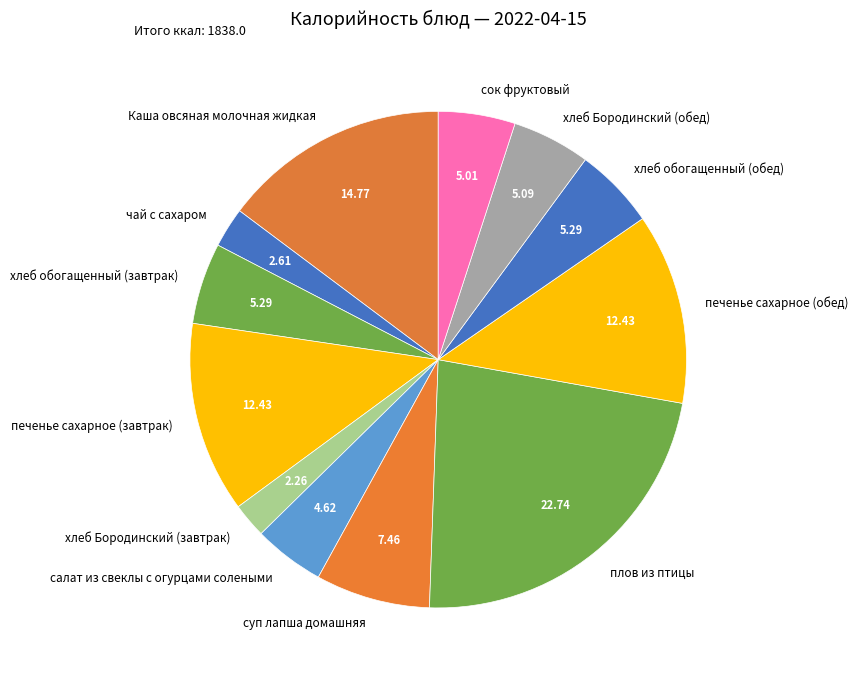

Between Каша овсяная молочная жидкая and суп лапша домашняя, which is larger?

Каша овсяная молочная жидкая